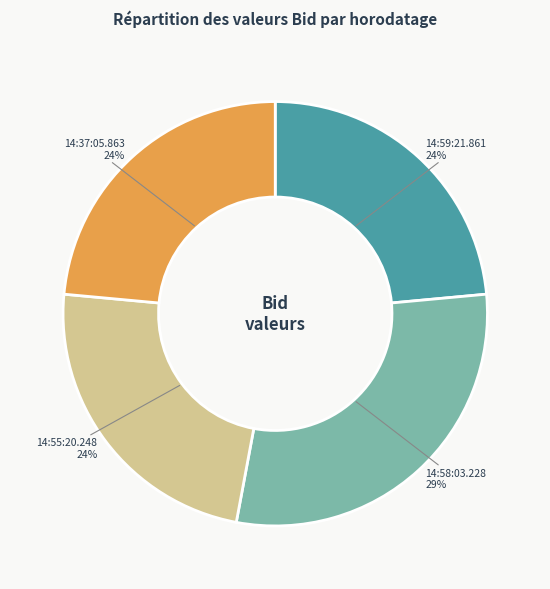

Is there any slice that represents more than half of the pie?

No